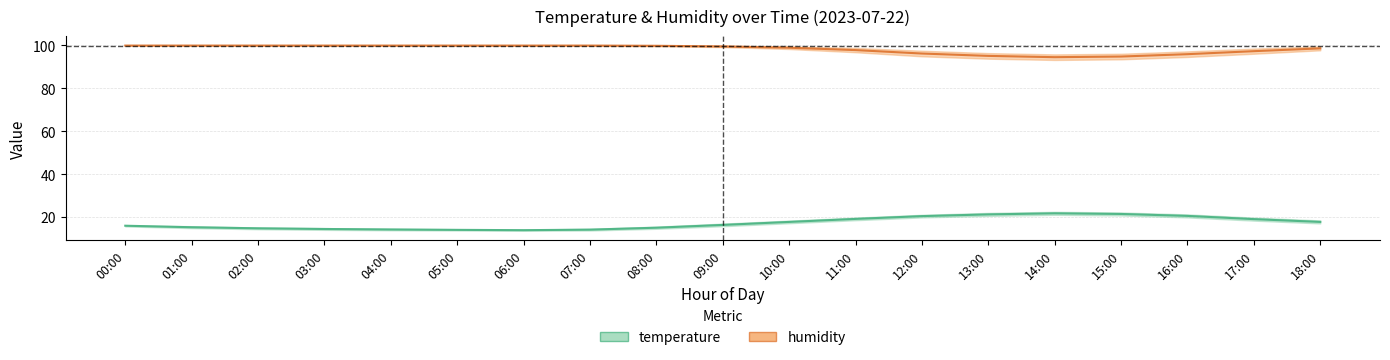

Is the value of temperature_mean at 05:00 greater than the value of humidity_lower at 14:00?

No